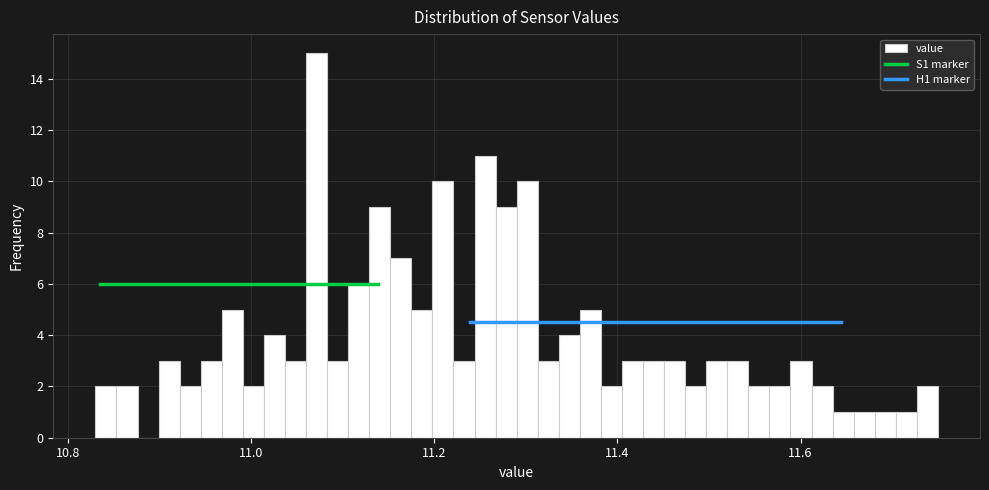

Around what value on the x-axis is the tallest bar? Give the approximate position of its centre, as read against the axis.

11.08